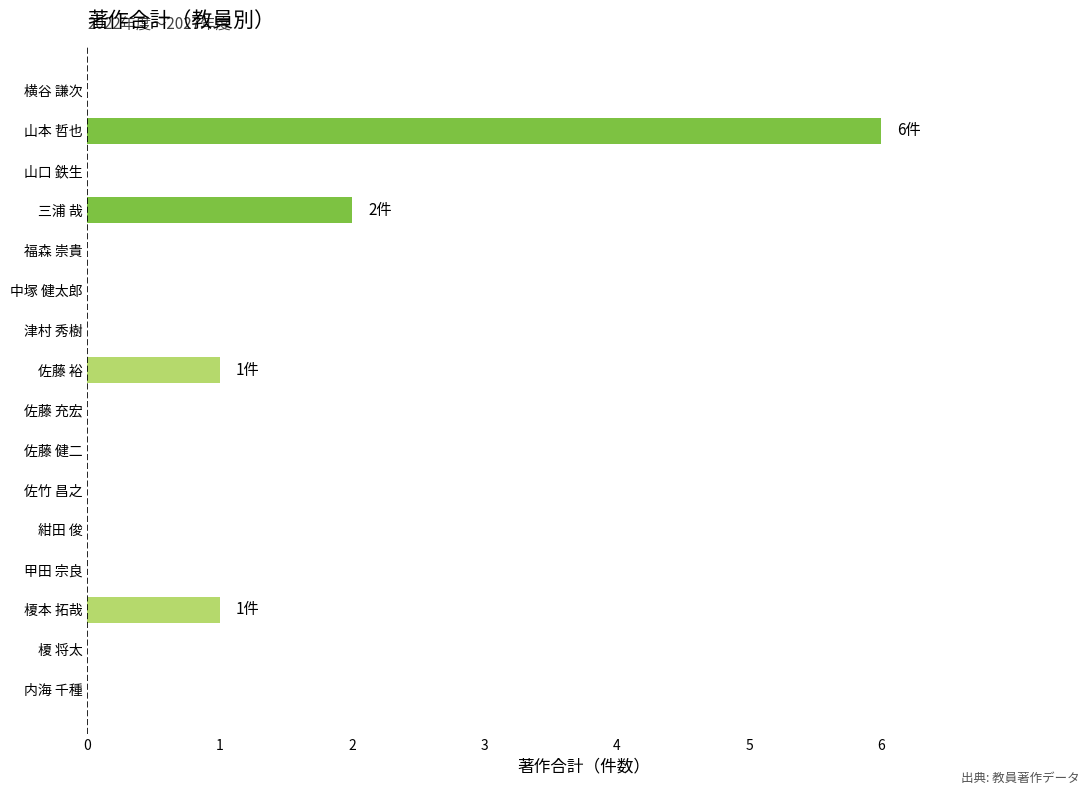

Where is the data nearest to the value 3?

三浦 哉